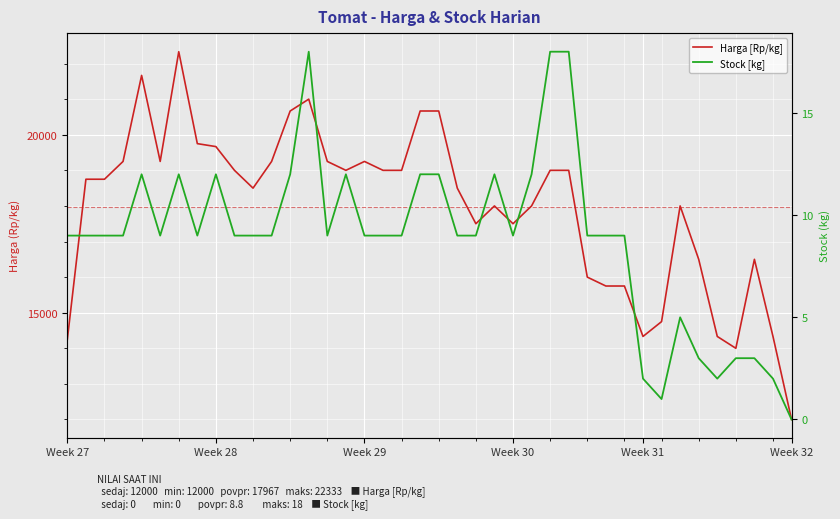

What is the difference between the maximum and minimum values in the Harga (Rp/kg) series?

10333